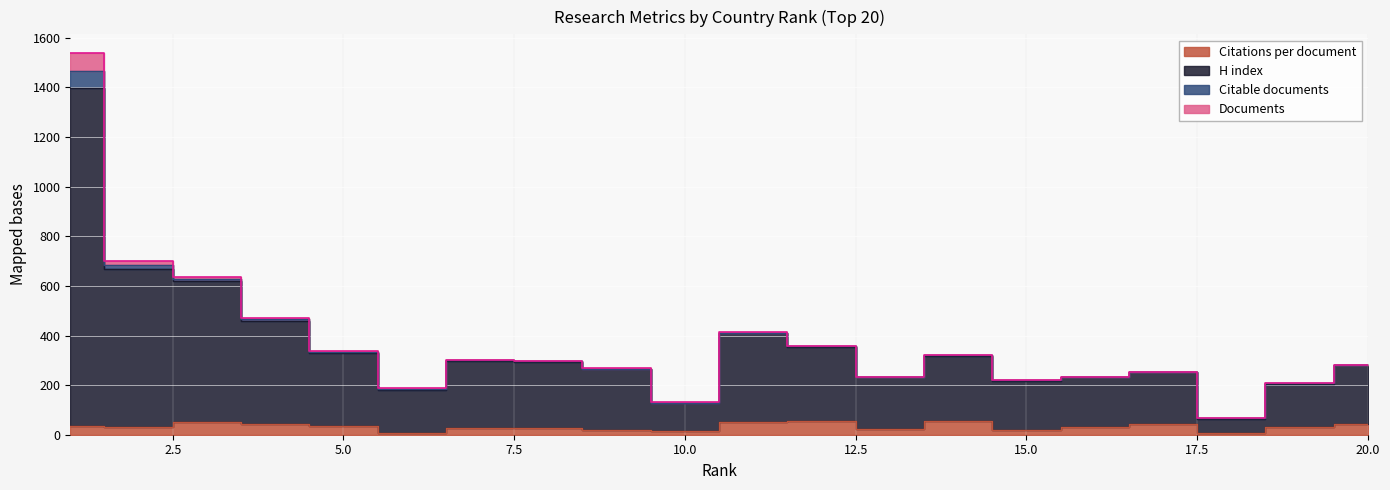

Read the Citations per document value at 13.

24.0